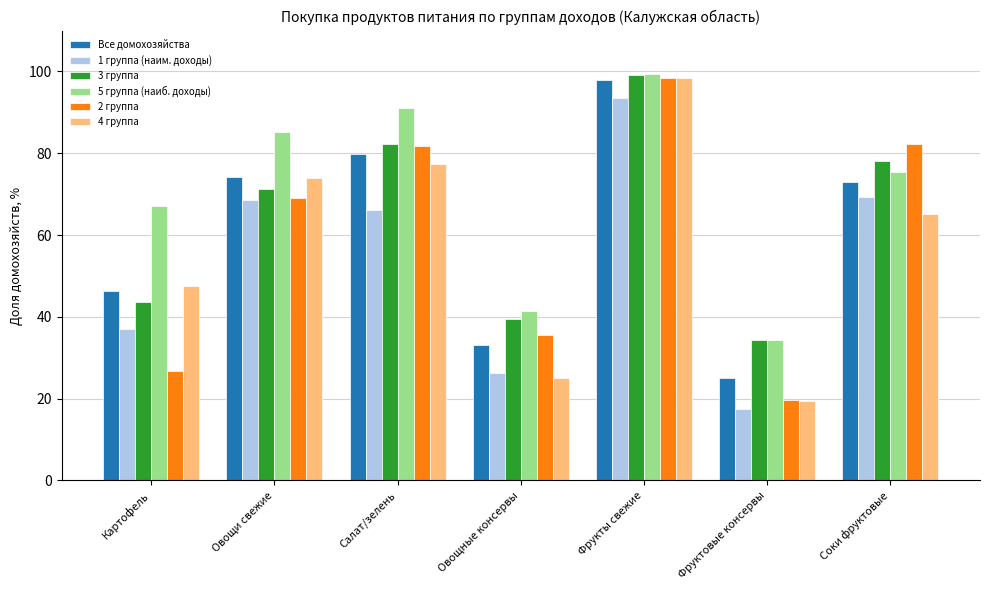

What is the difference between the highest and lowest values at Овощи свежие?

16.6